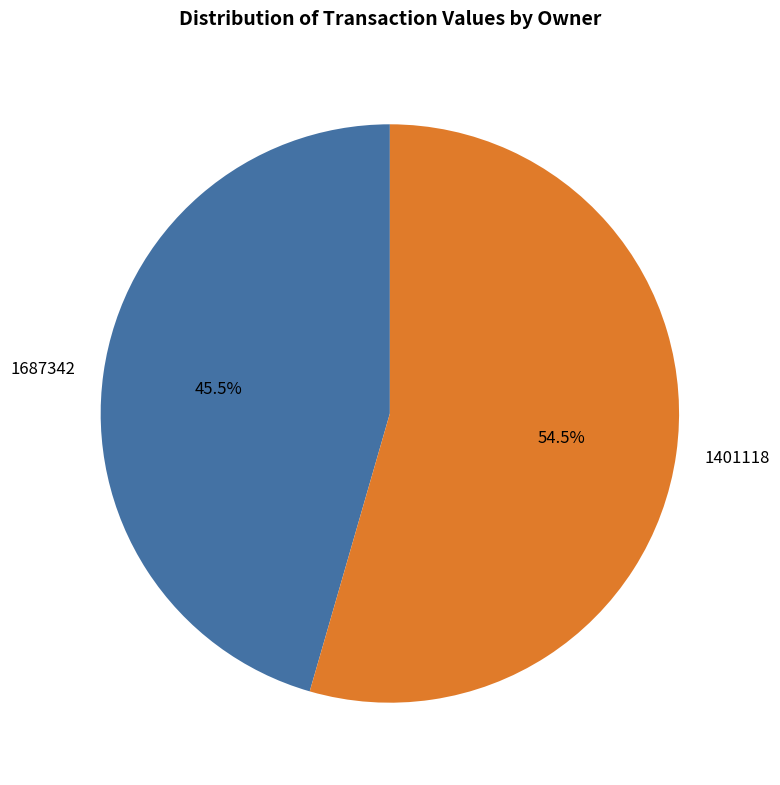

Which category has the smallest portion of the pie?

1687342